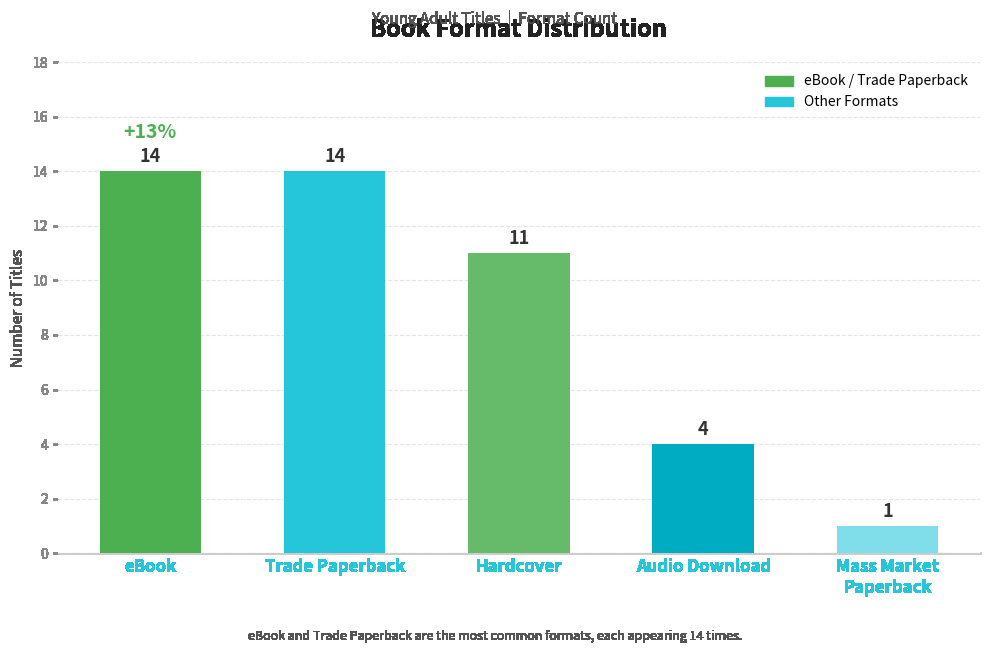

What is the value of the 1st bar from the left?

14